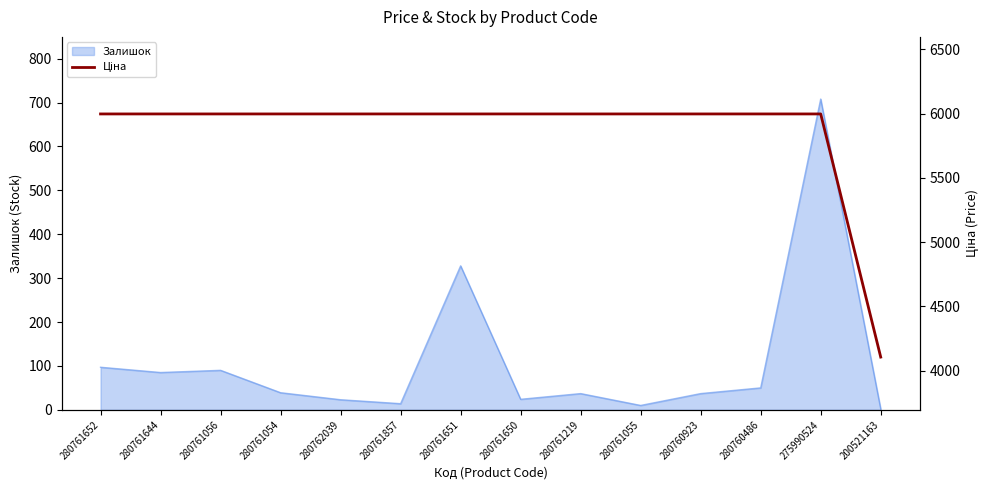

What is the ratio of the value at 275990524 to the value at 280761056?

1.0